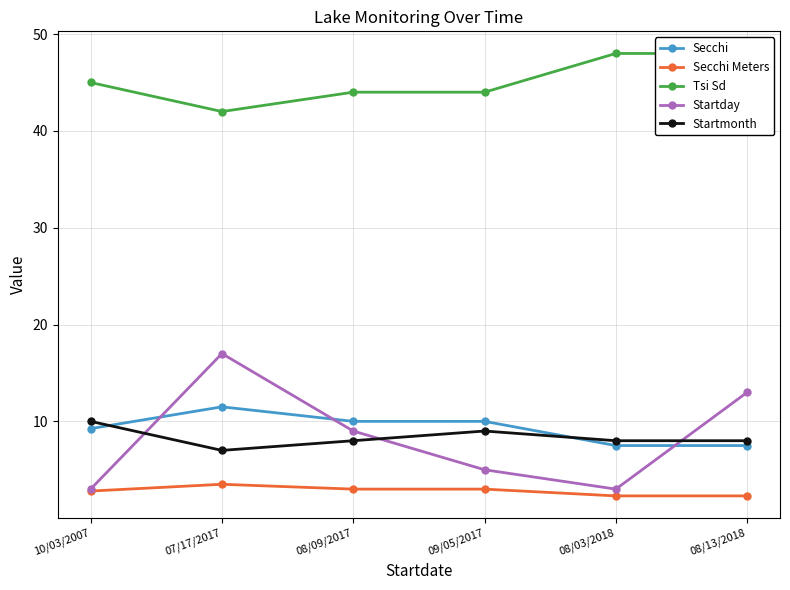

True or false: Startmonth has more than 0 points higher than both neighbors.

True